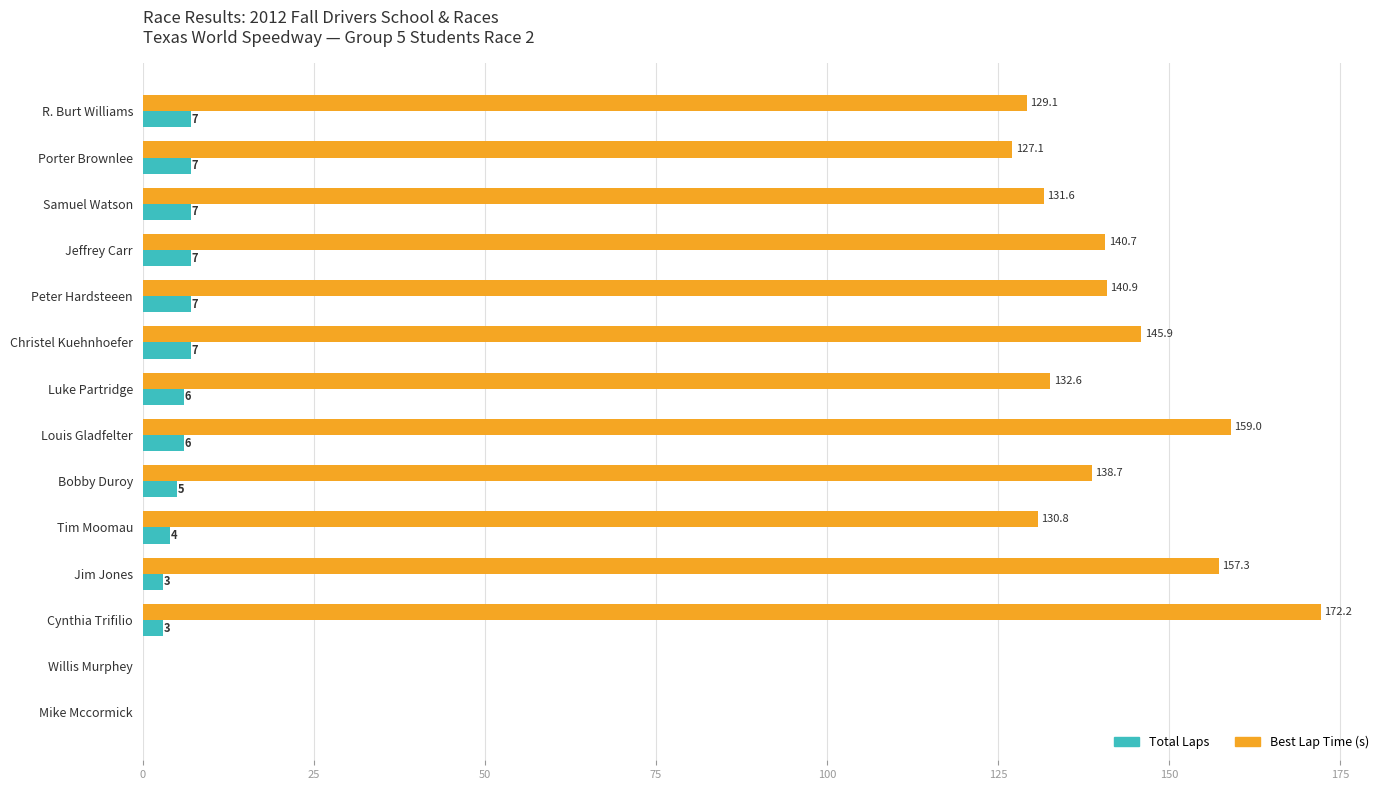

What is the sum of the Best Lap Time (s) values at Christel Kuehnhoefer and Porter Brownlee?

273.0